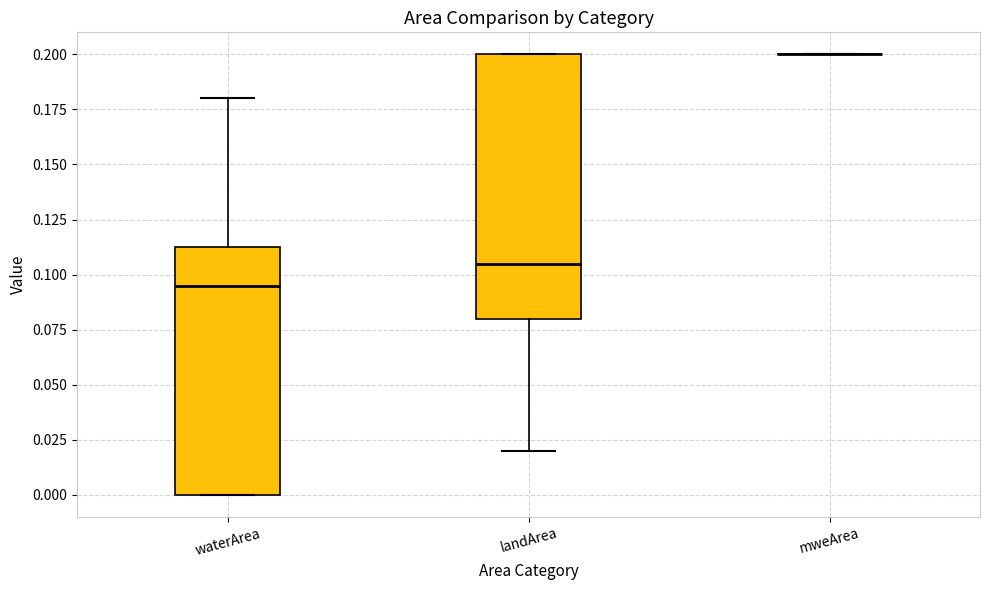

Reading left to right, read every box against the y-axis: the position of its median line, the range the box covers, and the ends of its whiskers. The values are not printed on the chart, so give them approximately, as read against the axis.

waterArea: median 0.095, box 0.000 to 0.115, whiskers 0.000 to 0.180
landArea: median 0.105, box 0.080 to 0.200, whiskers 0.020 to 0.200
mweArea: box collapsed to a line at 0.200, whiskers 0.200 to 0.200